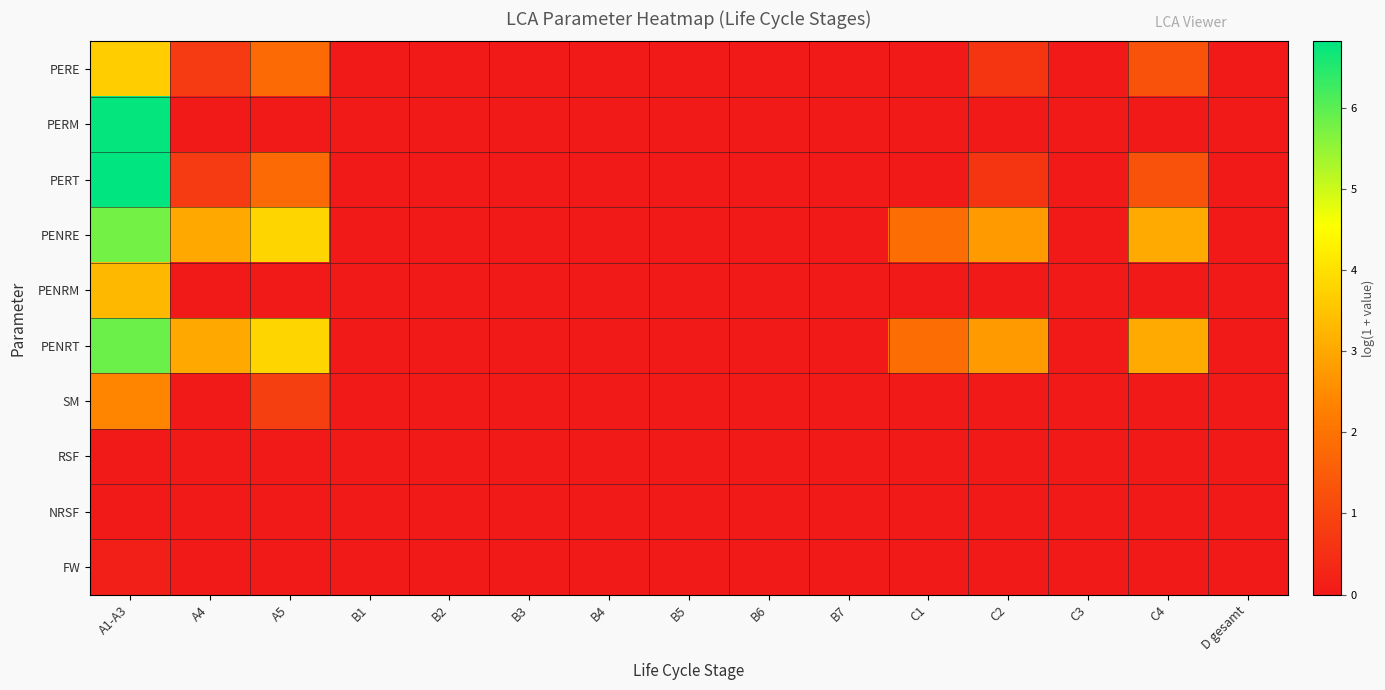

Which series has the largest total across all categories?

PENRT